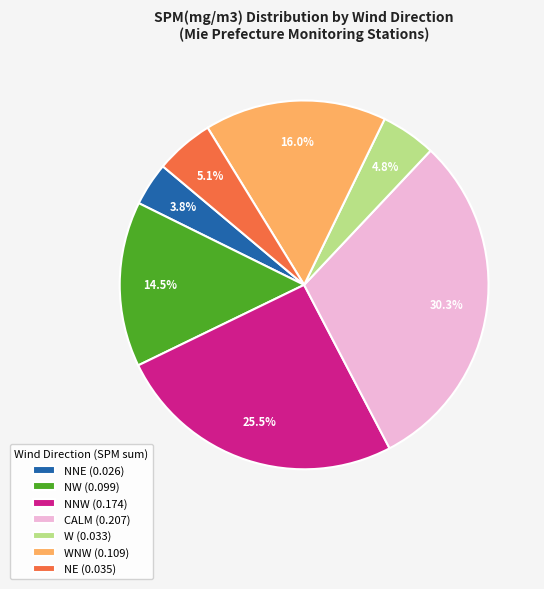

What is the smallest slice in the pie chart?

NNE (0.026)